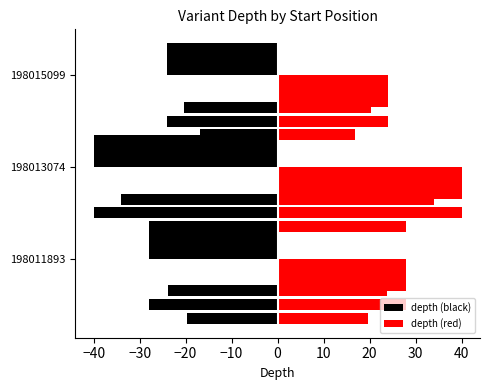

Between 198013074 and 198015099, which series saw the biggest shift?

depth (black)